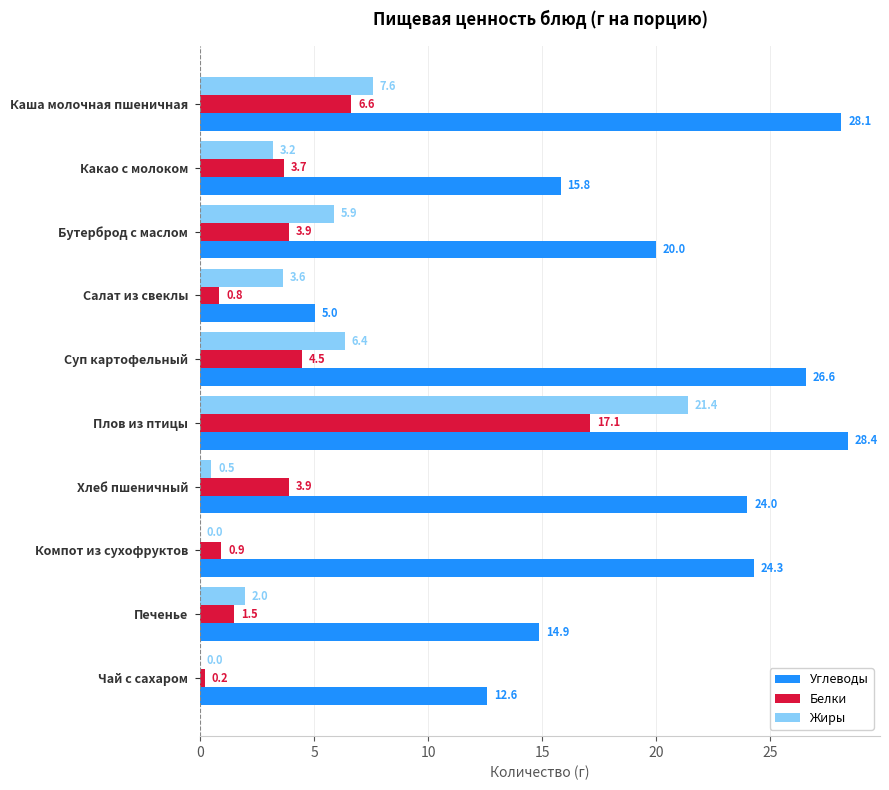

Where is Белки nearest to the value 8?

Каша молочная пшеничная